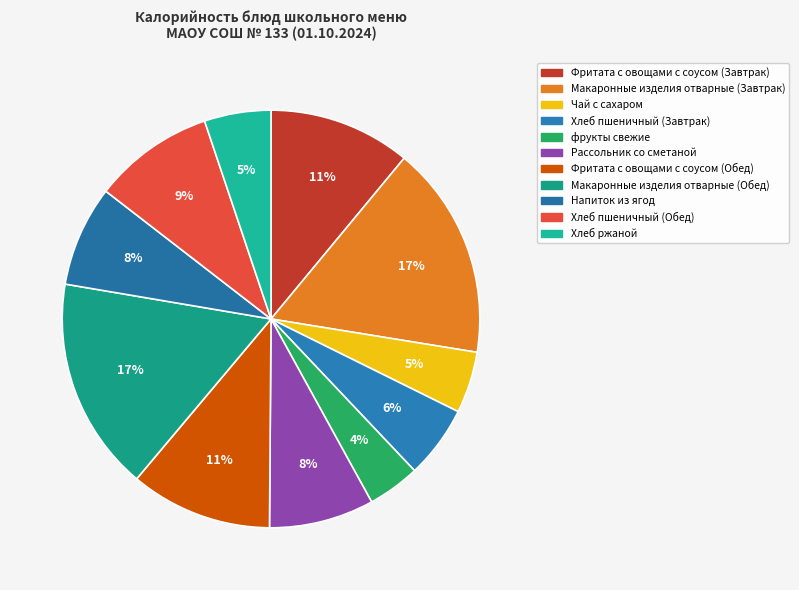

To the nearest percent, what is the average slice percentage?

9%